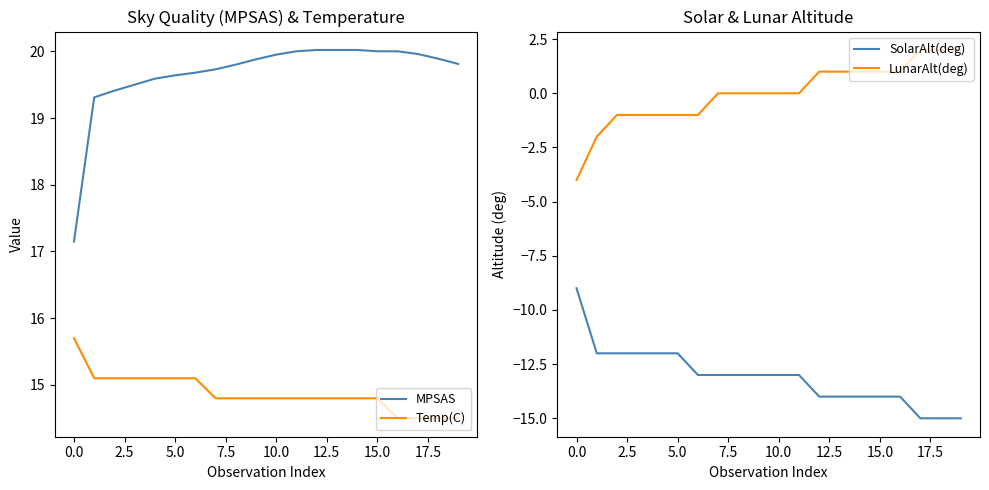

Which series has the largest total across all categories?

MPSAS